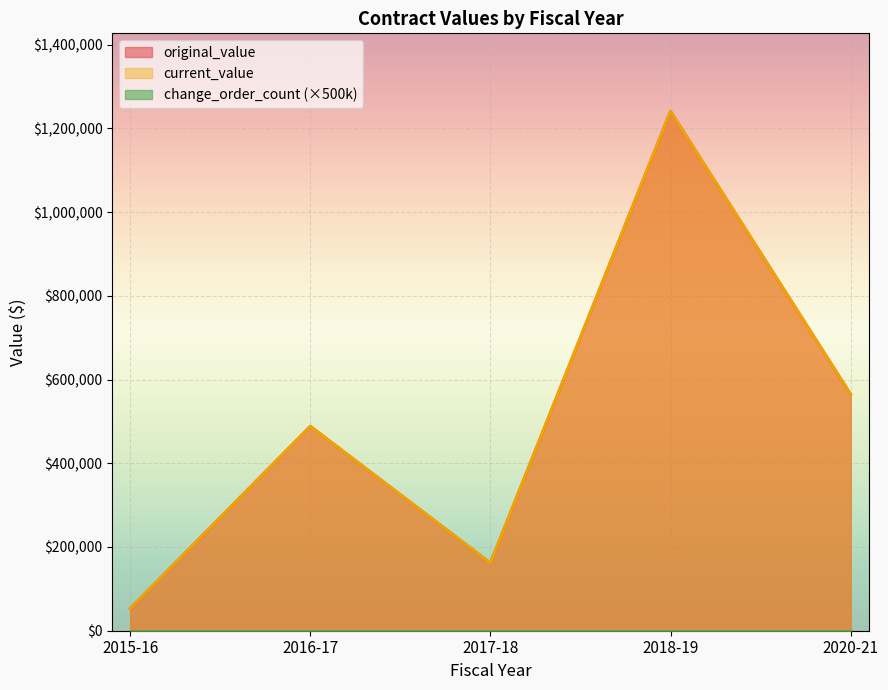

True or false: original_value and current_value intersect in this chart.

False